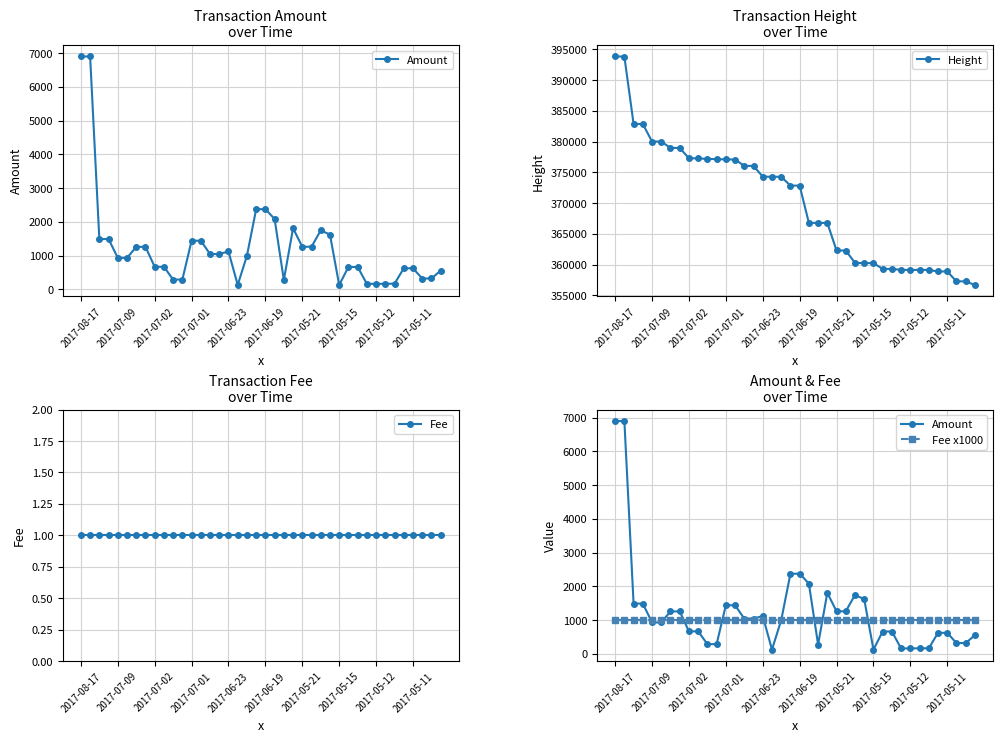

What is the lowest value of the Height series?

356674